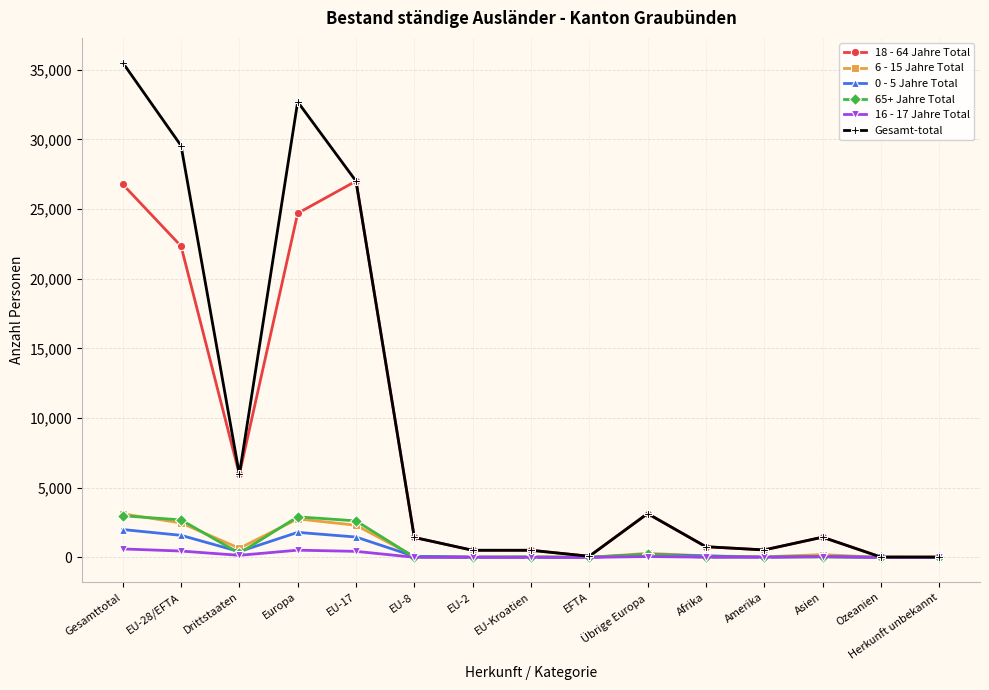

How many categories are shown in the chart?

15